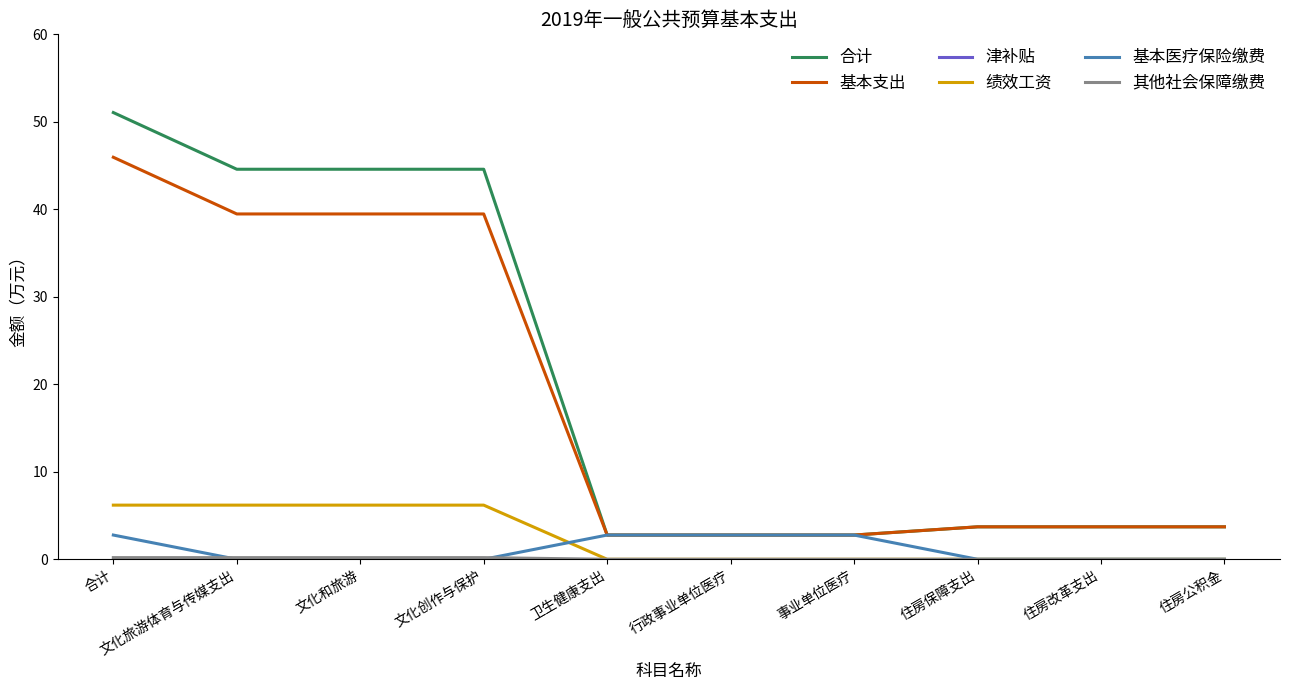

What is the total value across all series at 事业单位医疗?

8.3